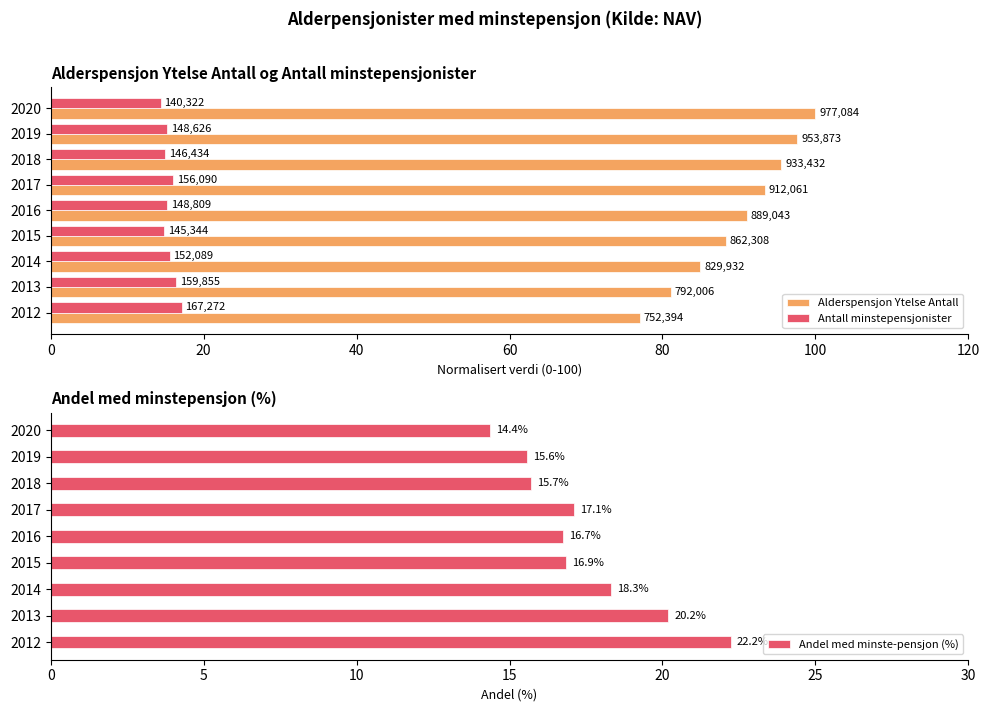

Reading left to right, extract all data points from this chart.

Alderspensjon Ytelse Antall: 100.0	97.6	95.5	93.3	91.0	88.3	84.9	81.1	77.0
Antall minstepensjonister: 14.4	15.2	15.0	16.0	15.2	14.9	15.6	16.4	17.1
Andel med minste-pensjon (%): 14.4	15.6	15.7	17.1	16.7	16.9	18.3	20.2	22.2